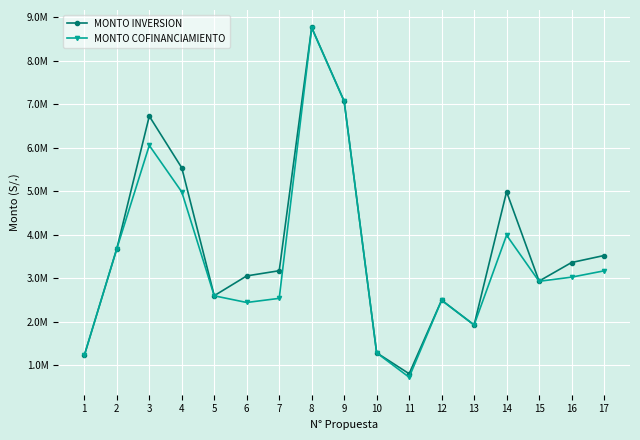

Between 8 and 11, which is larger?

8